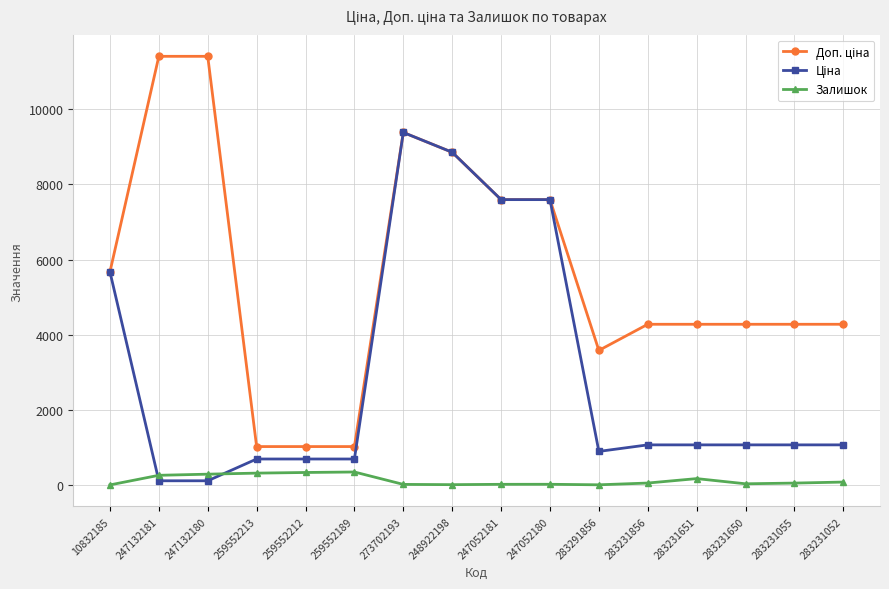

What is the difference between the highest and lowest values at 259552189?

676.6